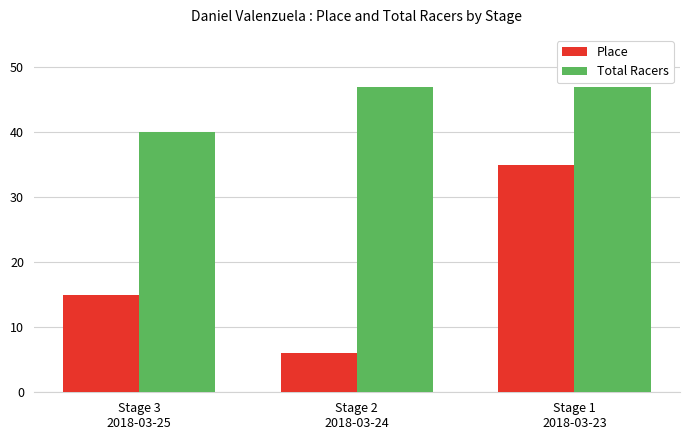

What is the label of the 2nd bar from the right?

Stage 2
2018-03-24